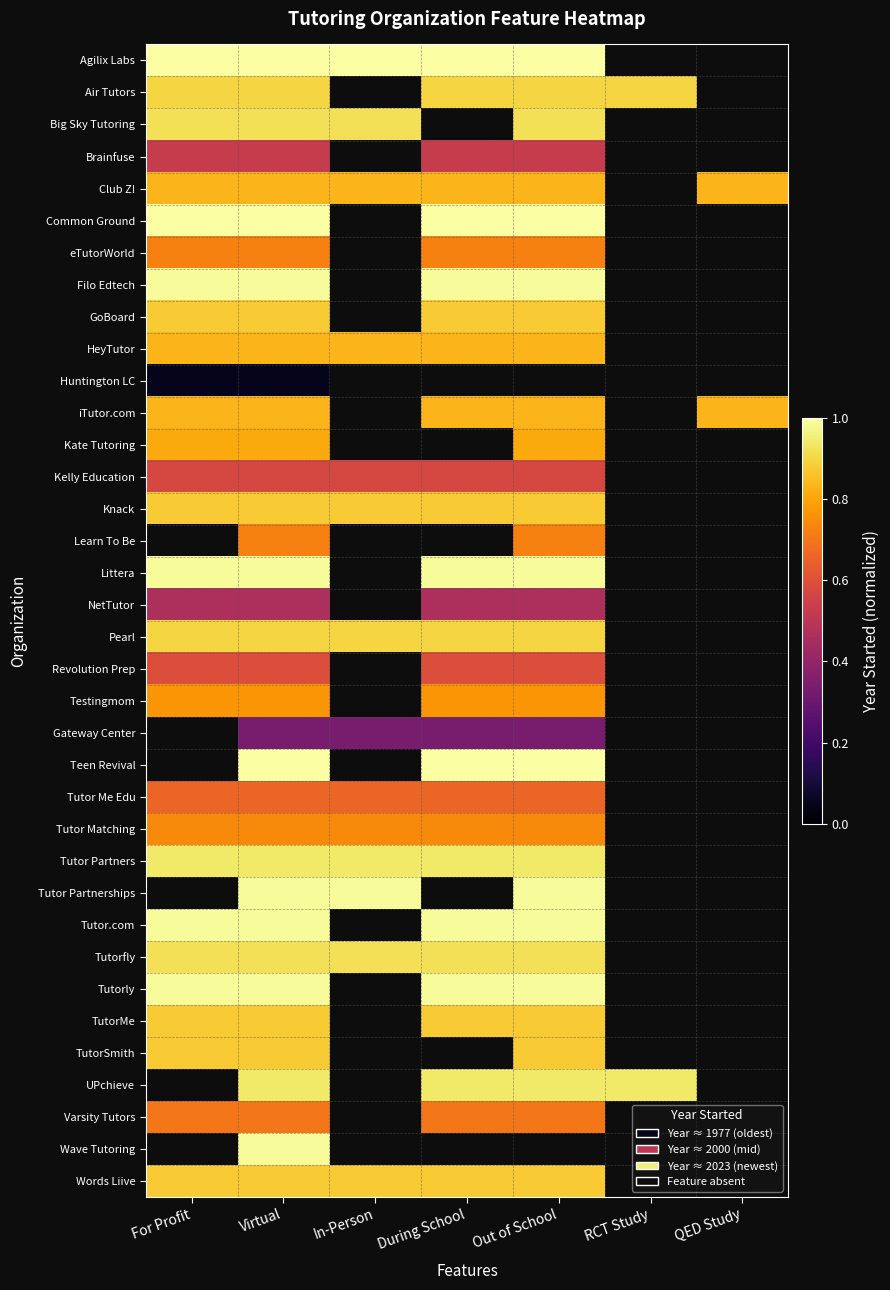

At Virtual, list the series in order from smallest to largest.

Huntington LC, Gateway Center, NetTutor, Brainfuse, Kelly Education, Revolution Prep, Tutor Me Edu, Varsity Tutors, eTutorWorld, Learn To Be, Tutor Matching, Testingmom, Kate Tutoring, Club Z!, HeyTutor, iTutor.com, GoBoard, Knack, TutorMe, TutorSmith, Words Liive, Air Tutors, Pearl, Big Sky Tutoring, Tutorfly, Tutor Partners, UPchieve, Filo Edtech, Littera, Tutor Partnerships, Tutor.com, Tutorly, Wave Tutoring, Agilix Labs, Common Ground, Teen Revival